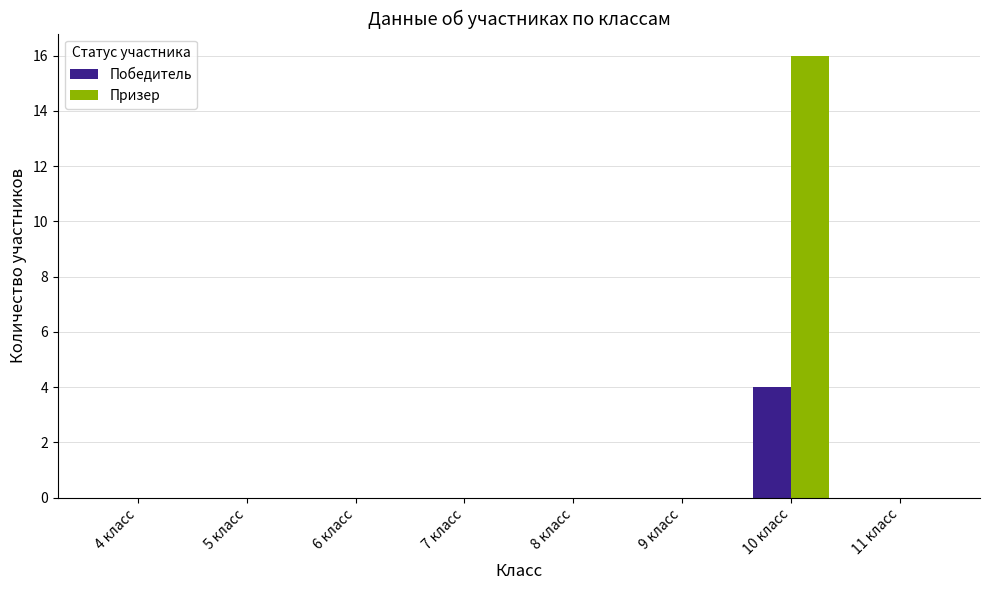

What are all the series names shown in the legend?

Победитель, Призер